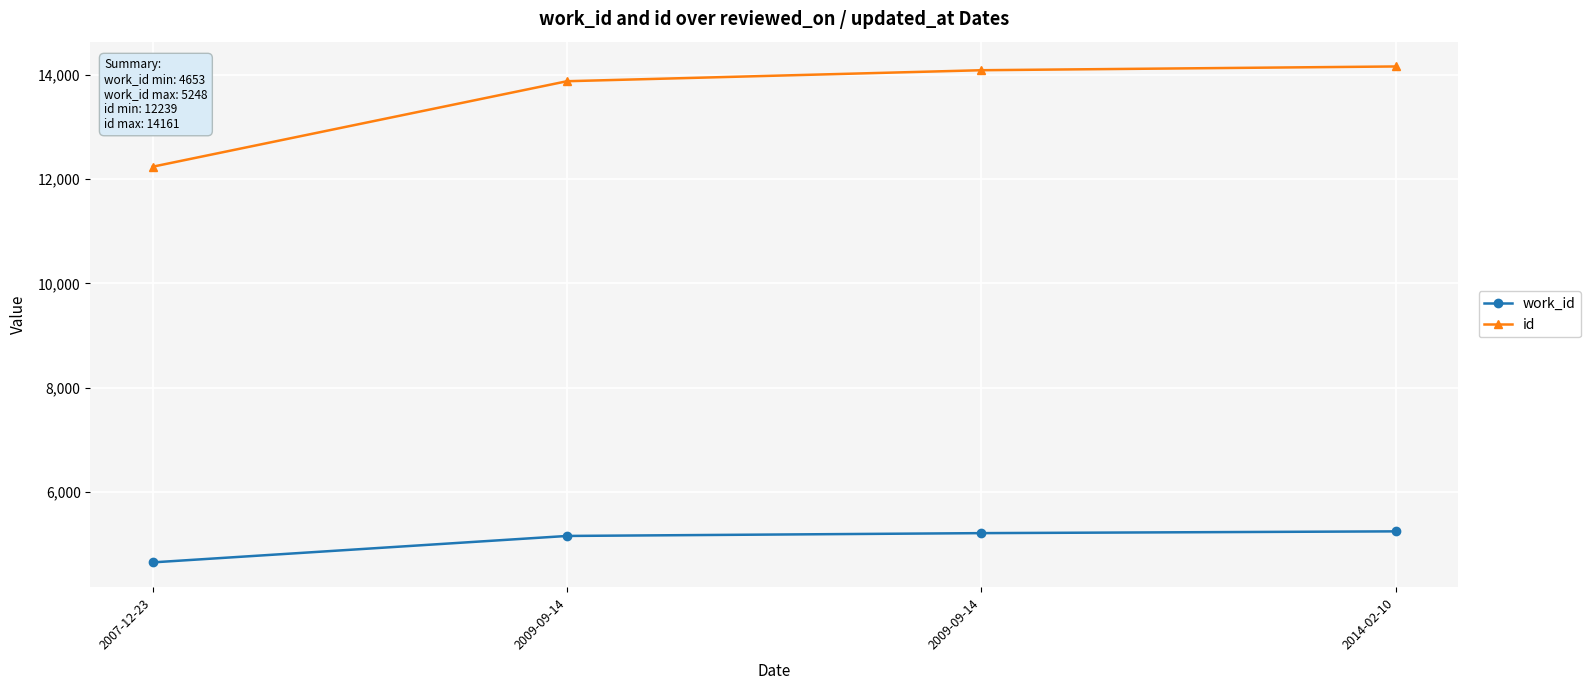

What is the approximate value of work_id at 2009-09-14?

5214